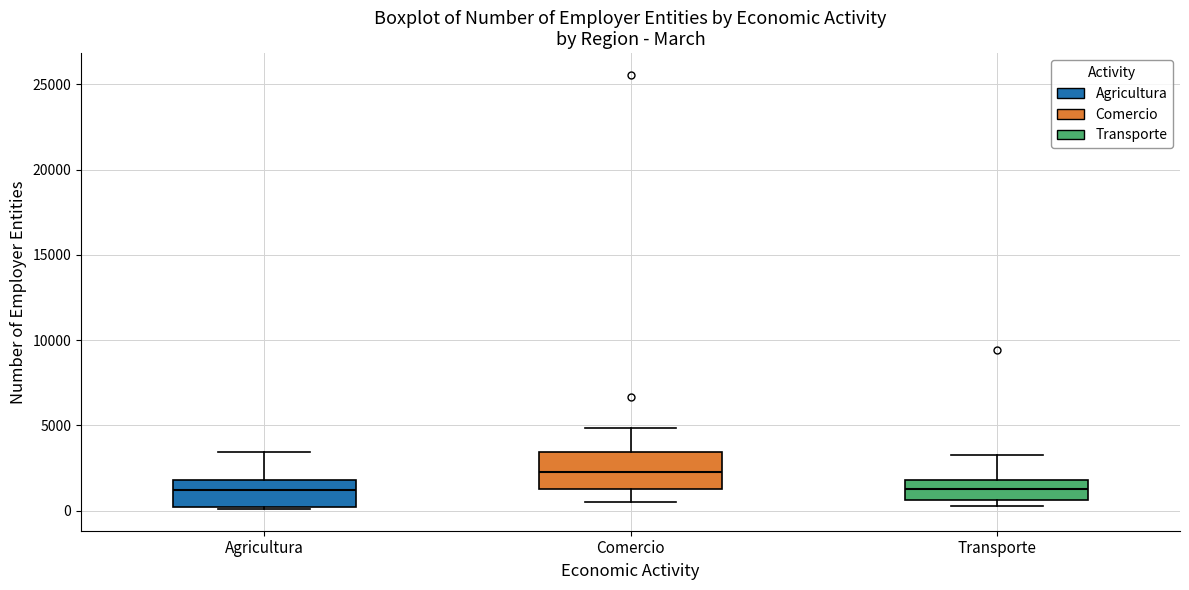

Reading left to right, read every box against the y-axis: the position of its median line, the range the box covers, and the ends of its whiskers. The values are not printed on the chart, so give them approximately, as read against the axis.

Agricultura: median 1000, box 0 to 2000, whiskers 0 to 3500
Comercio: median 2500, box 1500 to 3500, whiskers 500 to 5000
Transporte: median 1500, box 500 to 2000, whiskers 500 (just below the box's lower edge) to 3500